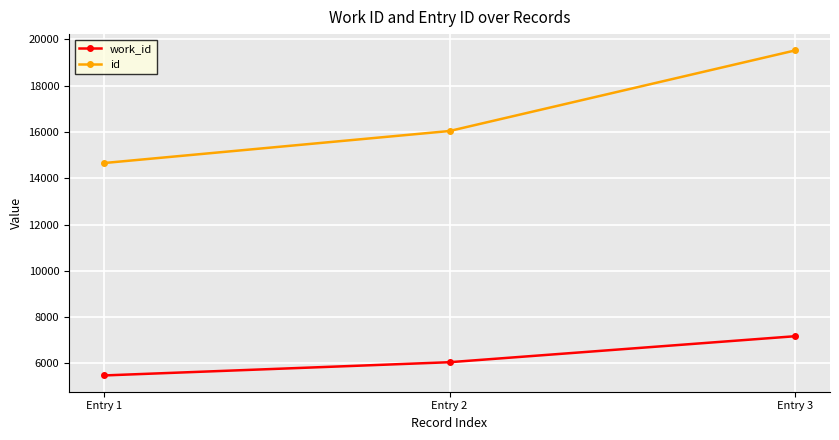

Is it true that id equals 22476 at Entry 1?

False